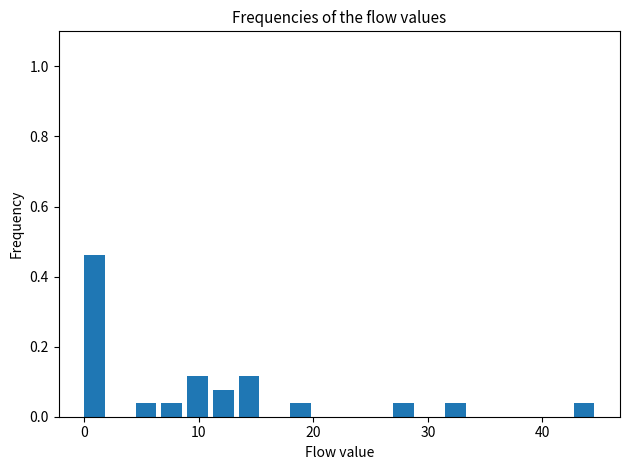

Read against the x-axis, roughly where is the centre of the tallest bar?

1